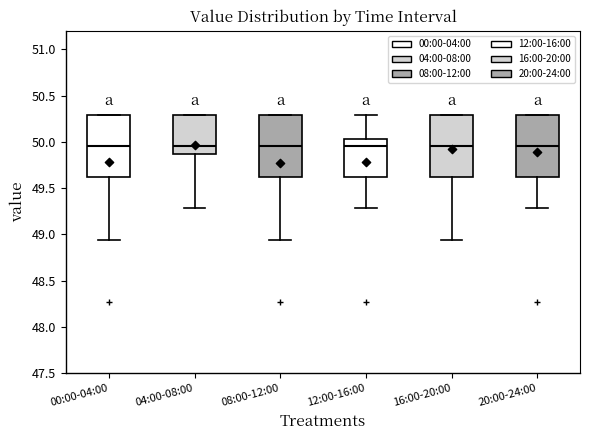

Where is the lower edge of the box for 04:00-08:00 on the y-axis? The values are not printed on the chart, so give them approximately, as read against the axis.

49.85